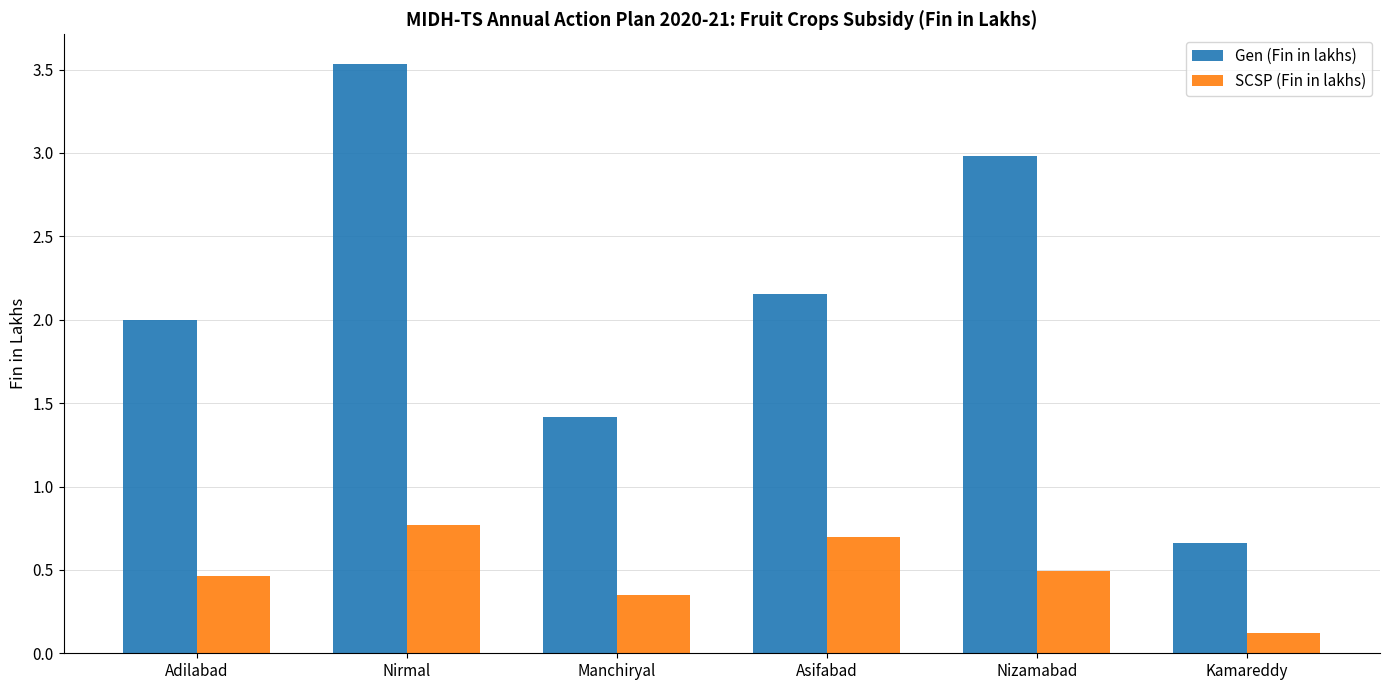

Rank the series at Asifabad from highest to lowest value.

Gen (Fin in lakhs), SCSP (Fin in lakhs)